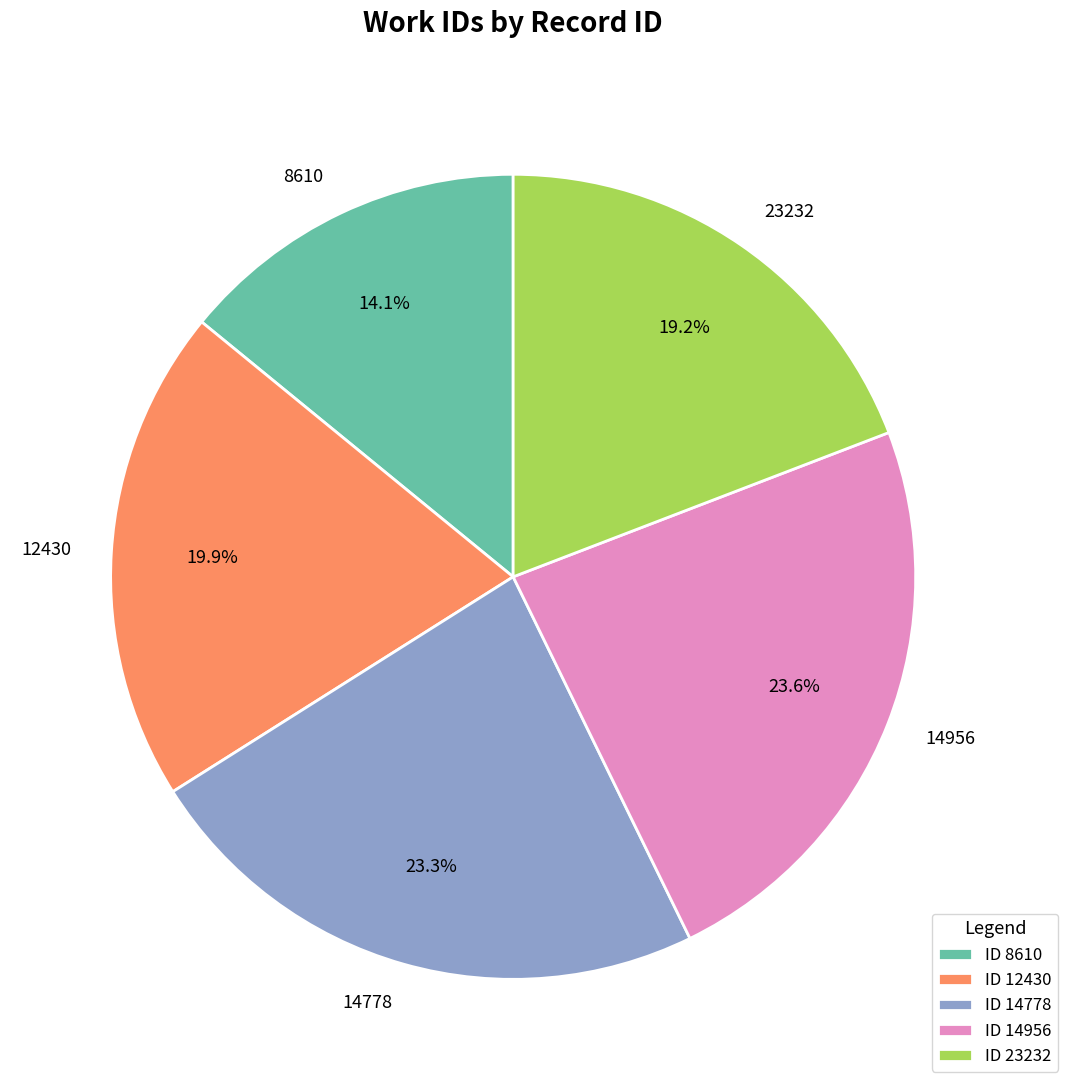

Is 14778 the majority of the pie?

No